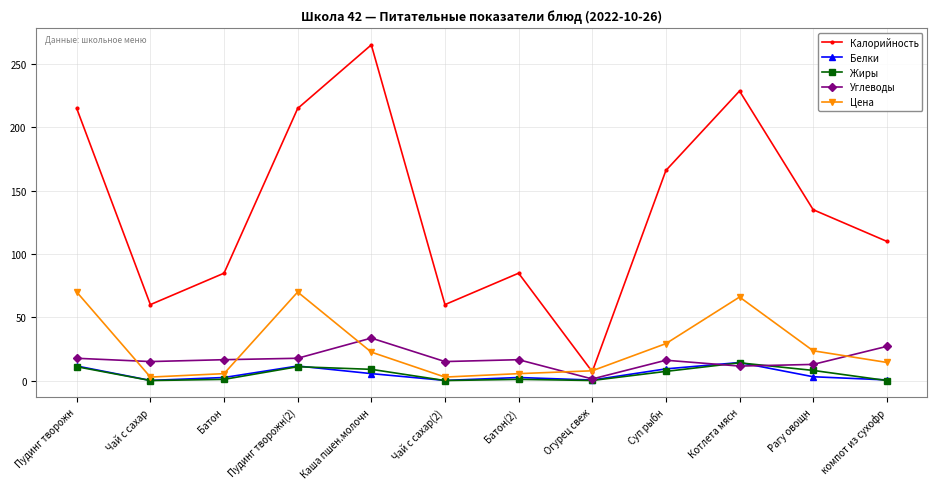

At which label does Калорийность reach its minimum?

Огурец свеж